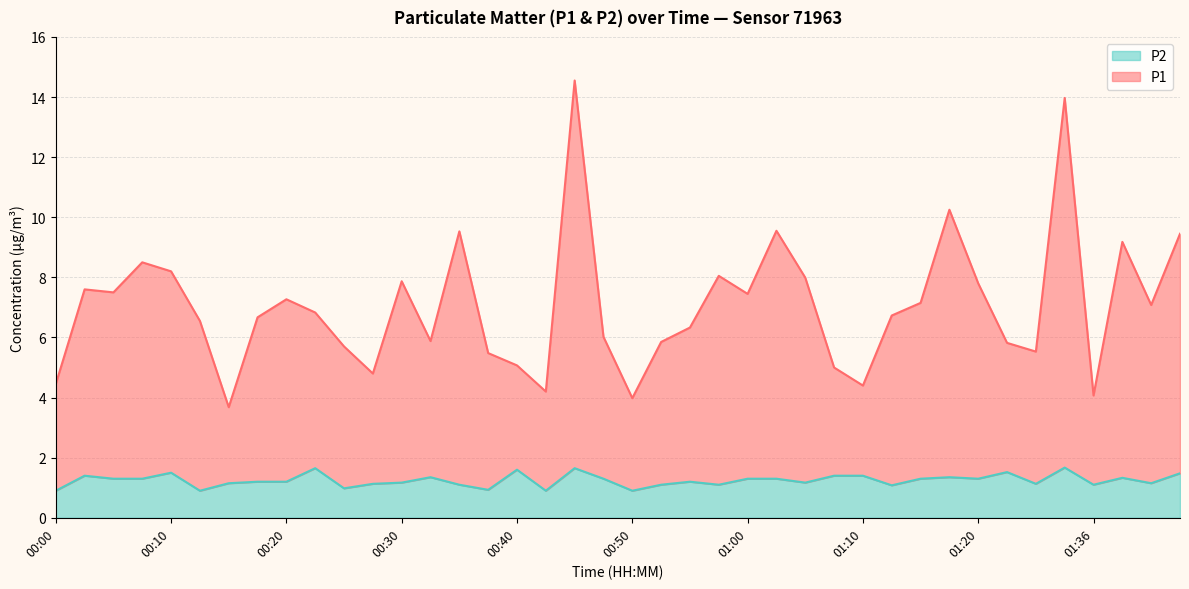

Does the chart have visible grid lines?

Yes